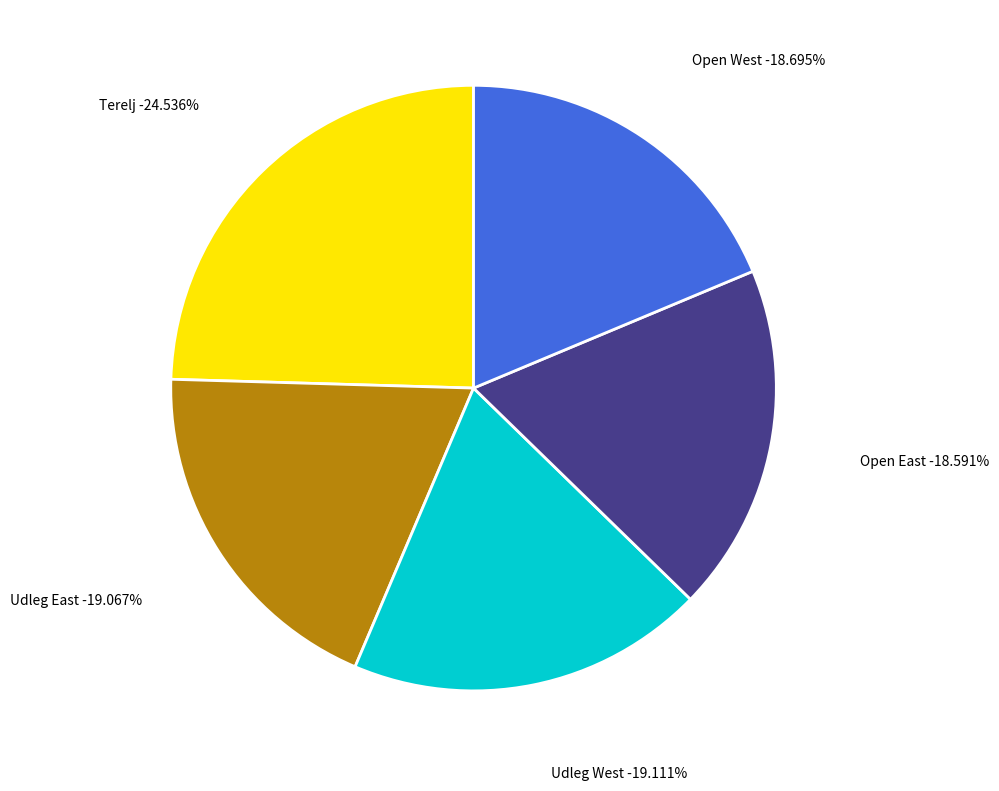

Is it true that Udleg East is 19% of the pie?

True